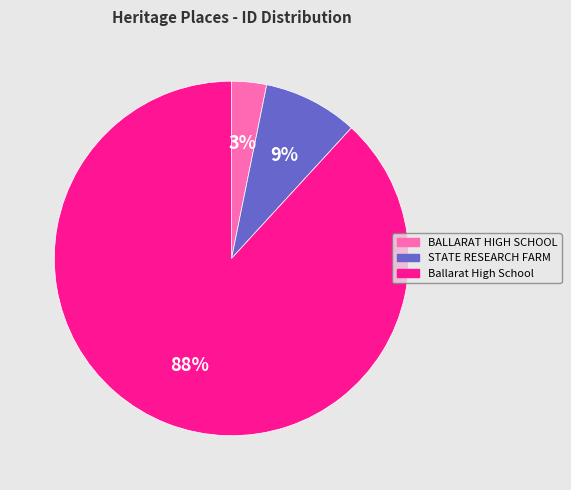

What is the majority slice?

Ballarat High School